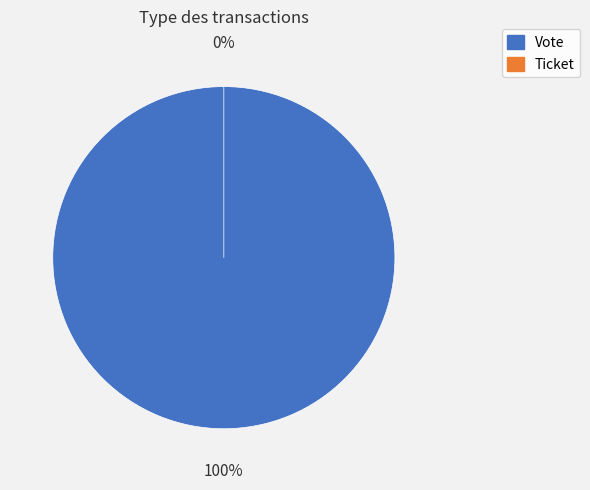

To the nearest percent, what is the average slice percentage?

50%